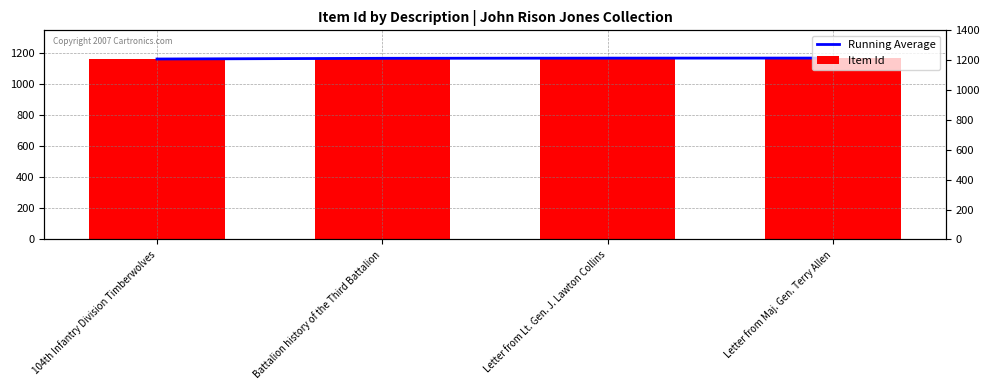

How many categories are shown in the chart?

4